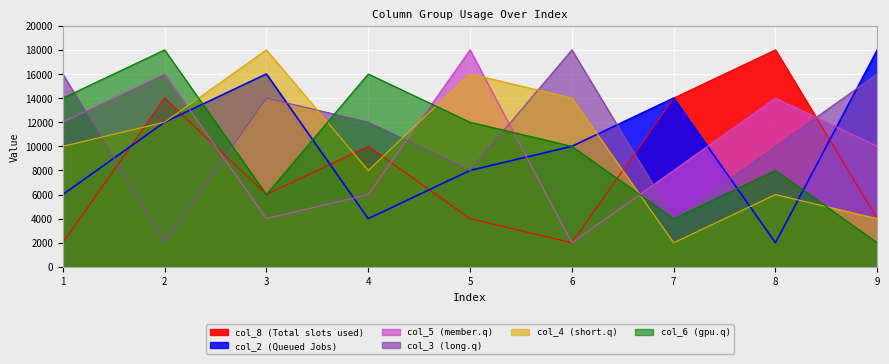

How many times do col_2 and col_5 cross each other?

5